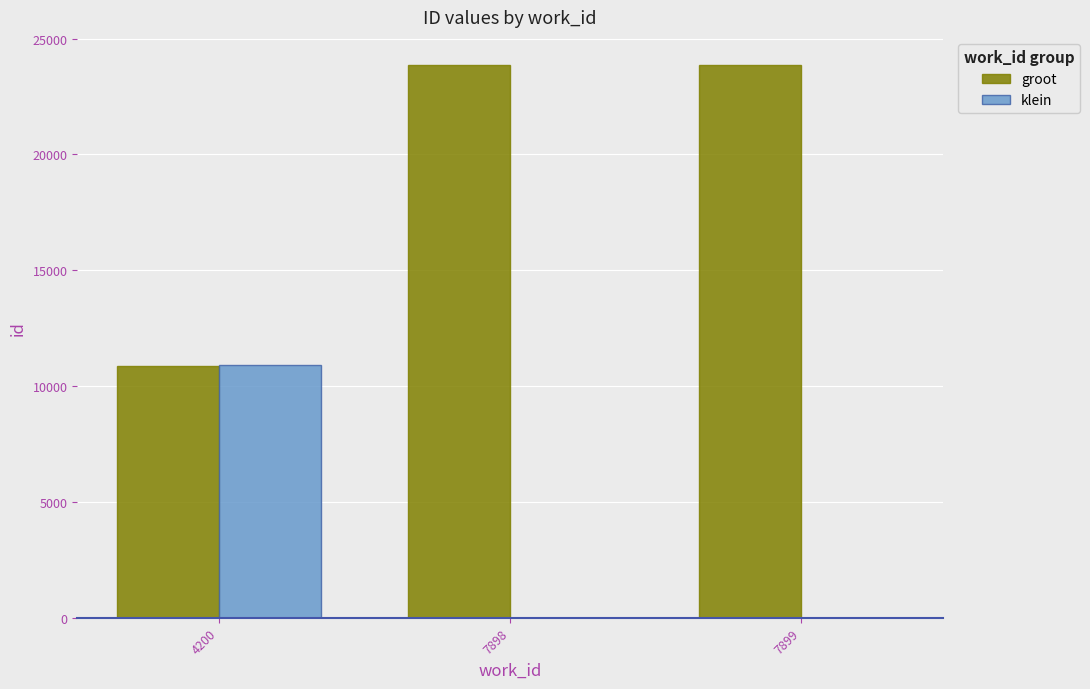

How many categories are shown in the chart?

3